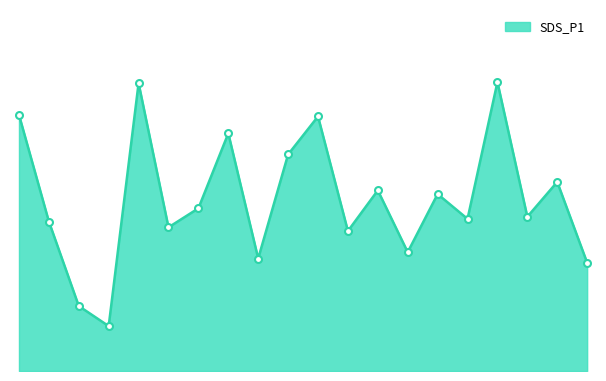

Does the chart have visible grid lines?

No